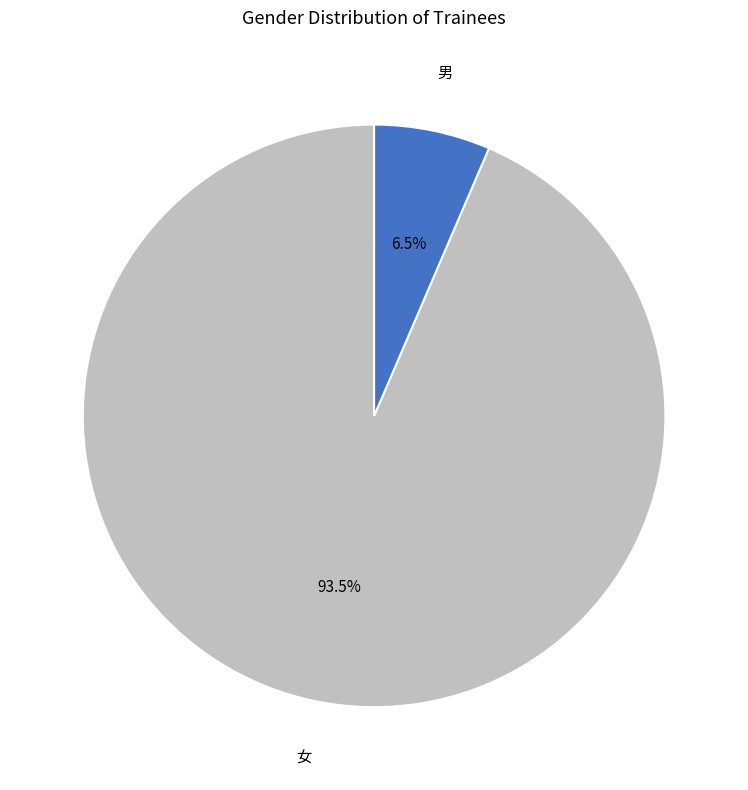

Which slice is the smallest?

男